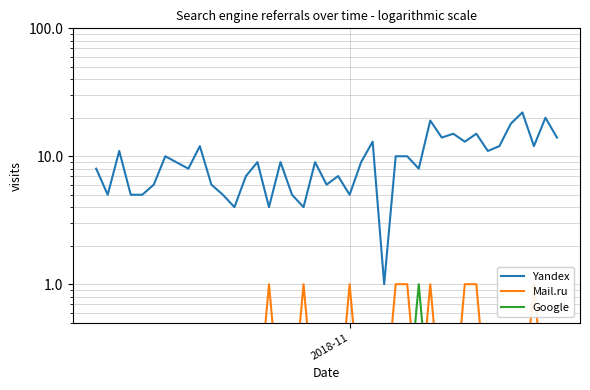

Which series has the largest total across all categories?

Yandex